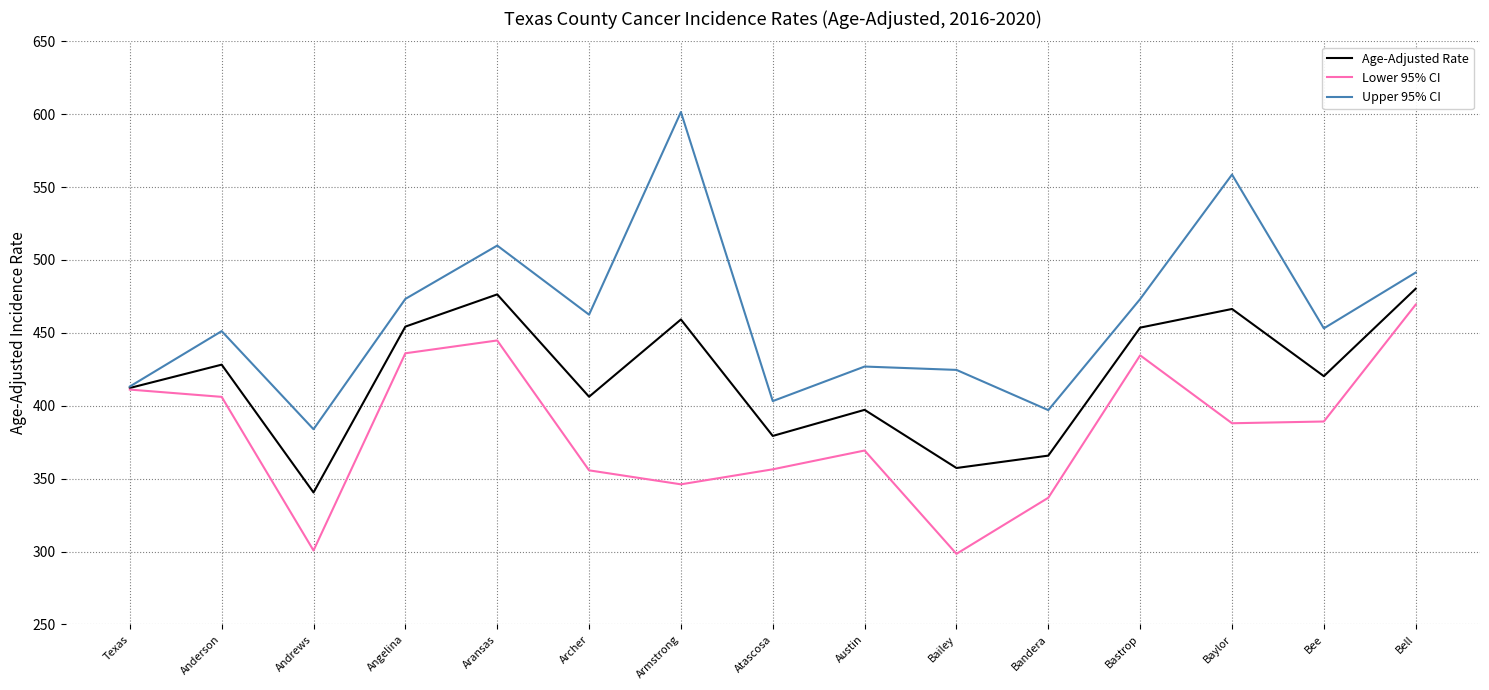

The Lower 95% CI series shows 336.9 at Bandera. True or false?

True